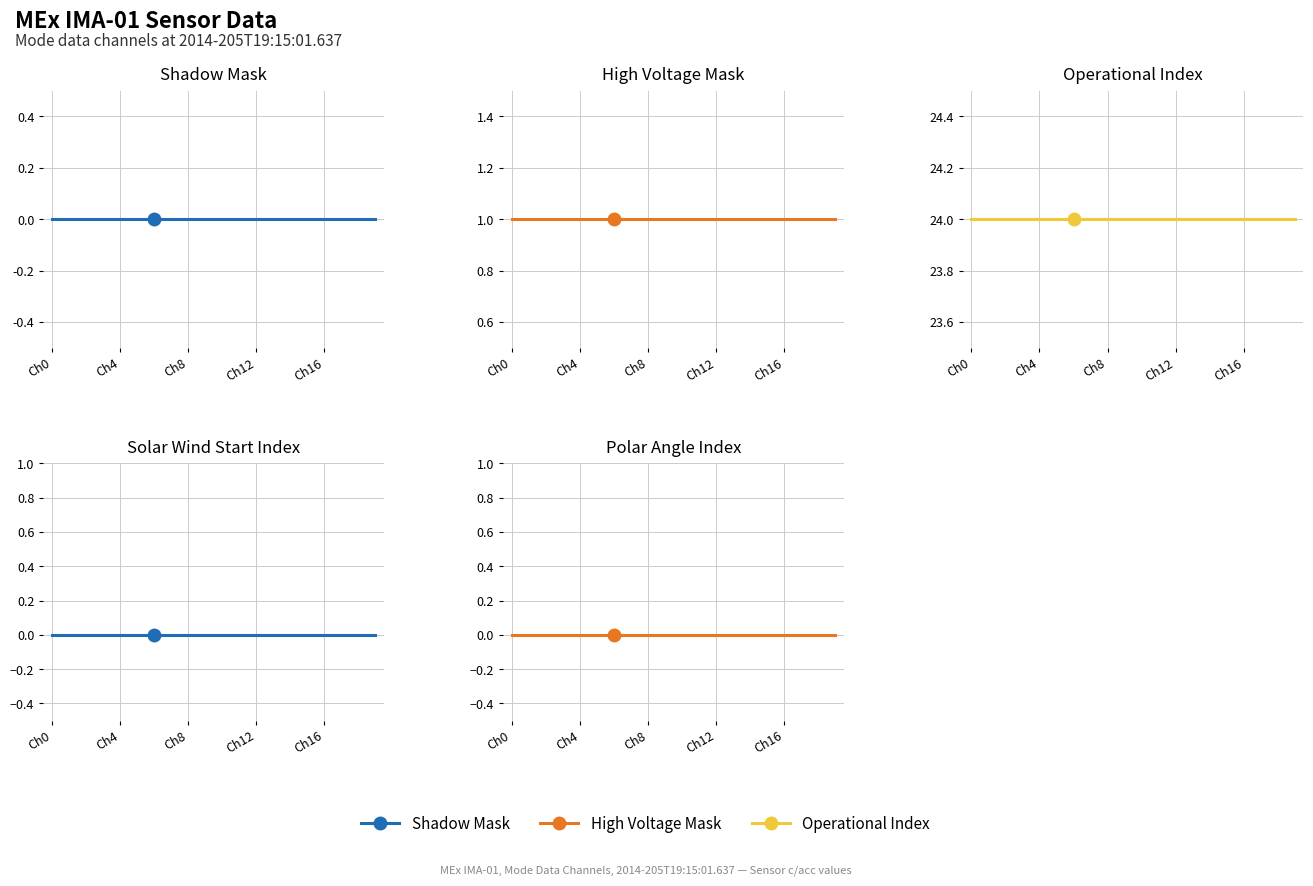

How many categories are shown in the chart?

20